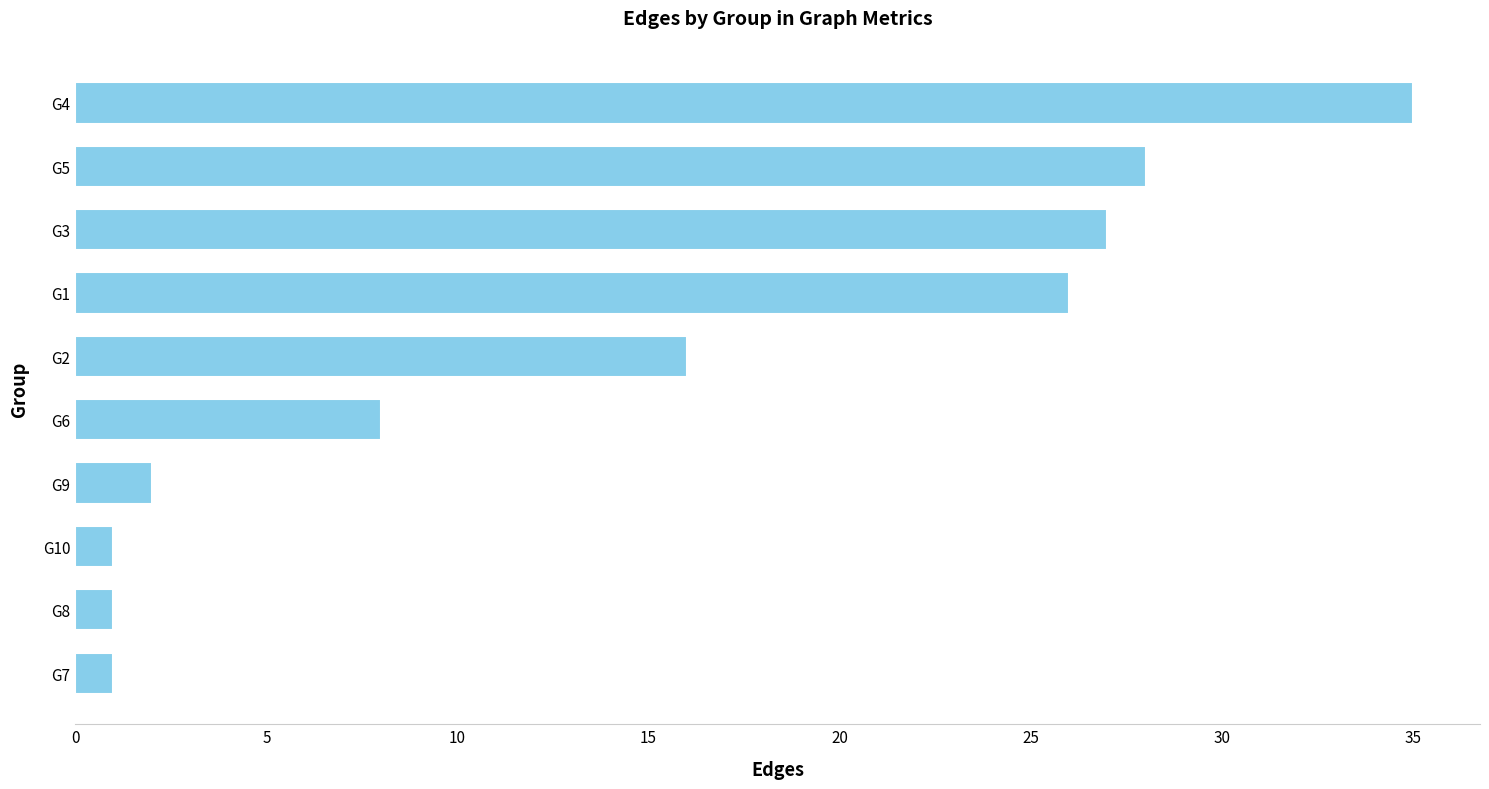

Count the number of data series in this chart.

1